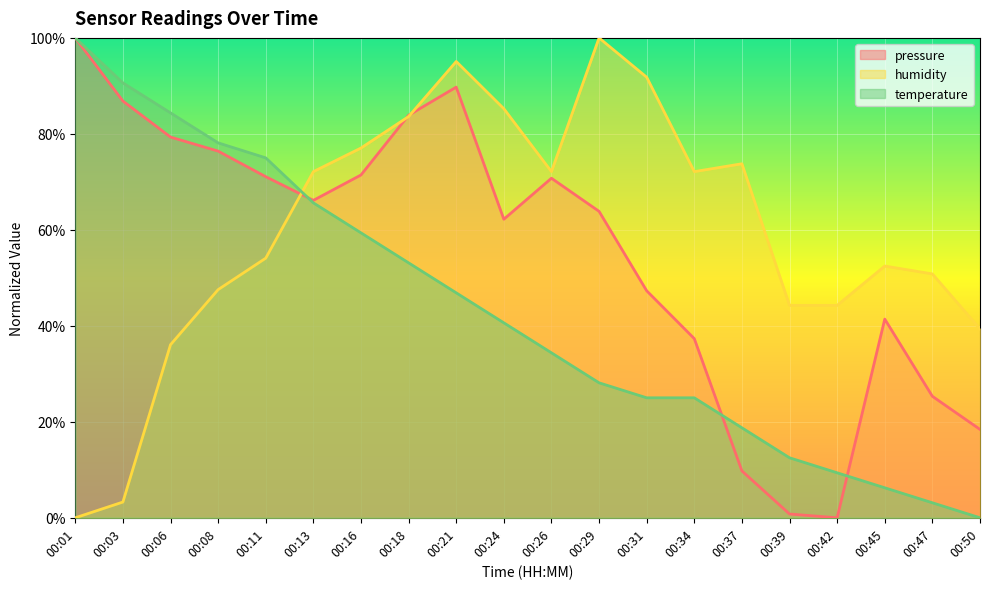

How many lines are shown in the chart?

3